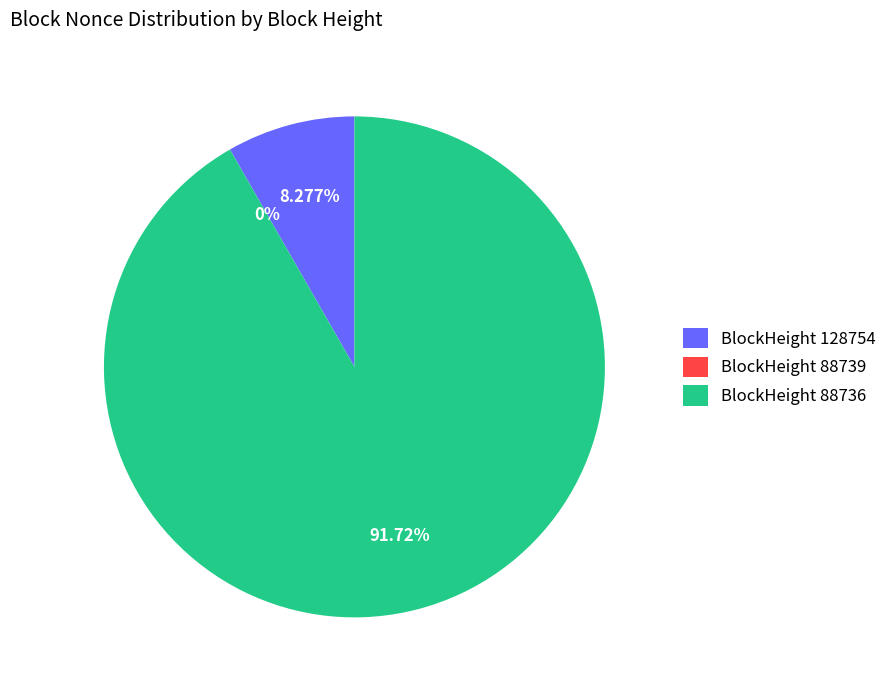

How much of the chart is everything except 88736?

8.3%